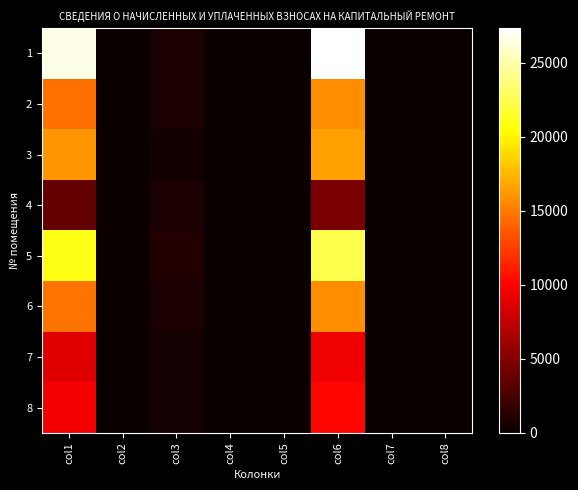

What is the spread (max minus min) of values at col3?

627.5